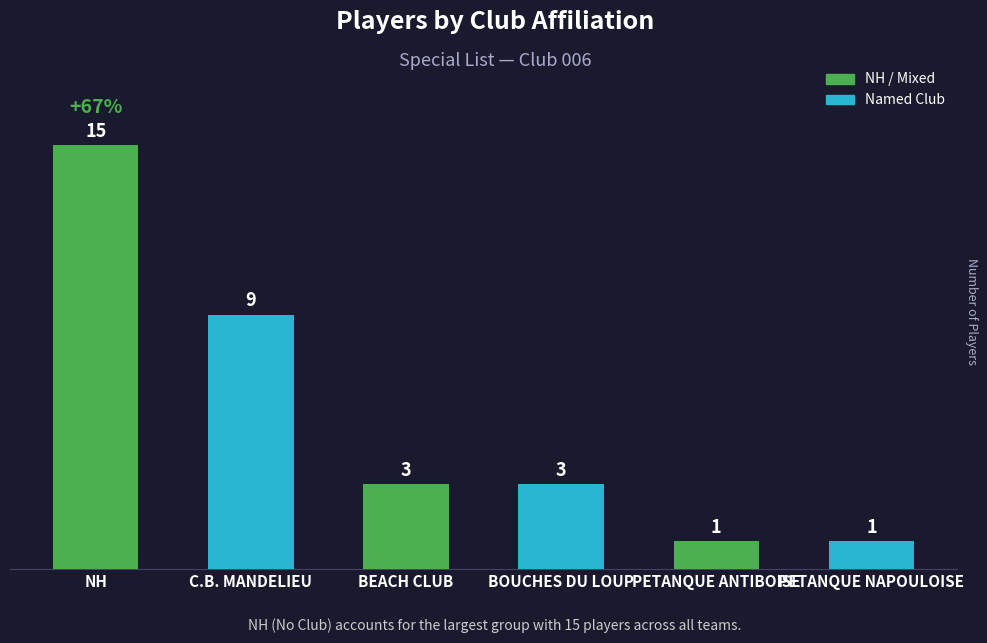

What is the label of the 5th bar from the right?

C.B. MANDELIEU